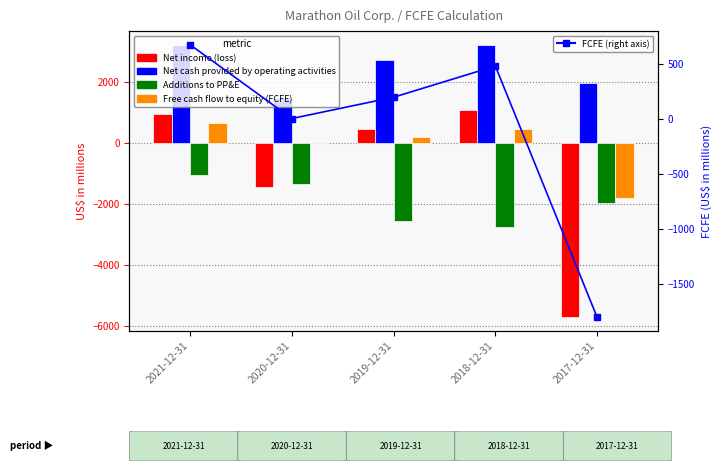

What is the sum of the Additions to PP&E values at 2017-12-31 and 2021-12-31?

-3020